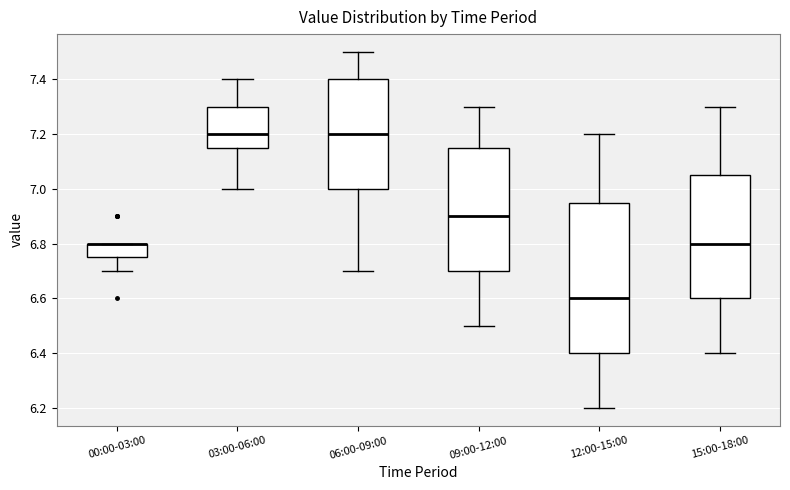

Reading left to right, read every box against the y-axis: the position of its median line, the range the box covers, and the ends of its whiskers. The values are not printed on the chart, so give them approximately, as read against the axis.

00:00-03:00: median 6.80 (drawn on the box's upper edge), box 6.76 to 6.80, whiskers 6.70 to 6.80
03:00-06:00: median 7.20, box 7.16 to 7.30, whiskers 7.00 to 7.40
06:00-09:00: median 7.20, box 7.00 to 7.40, whiskers 6.70 to 7.50
09:00-12:00: median 6.90, box 6.70 to 7.16, whiskers 6.50 to 7.30
12:00-15:00: median 6.60, box 6.40 to 6.96, whiskers 6.20 to 7.20
15:00-18:00: median 6.80, box 6.60 to 7.06, whiskers 6.40 to 7.30